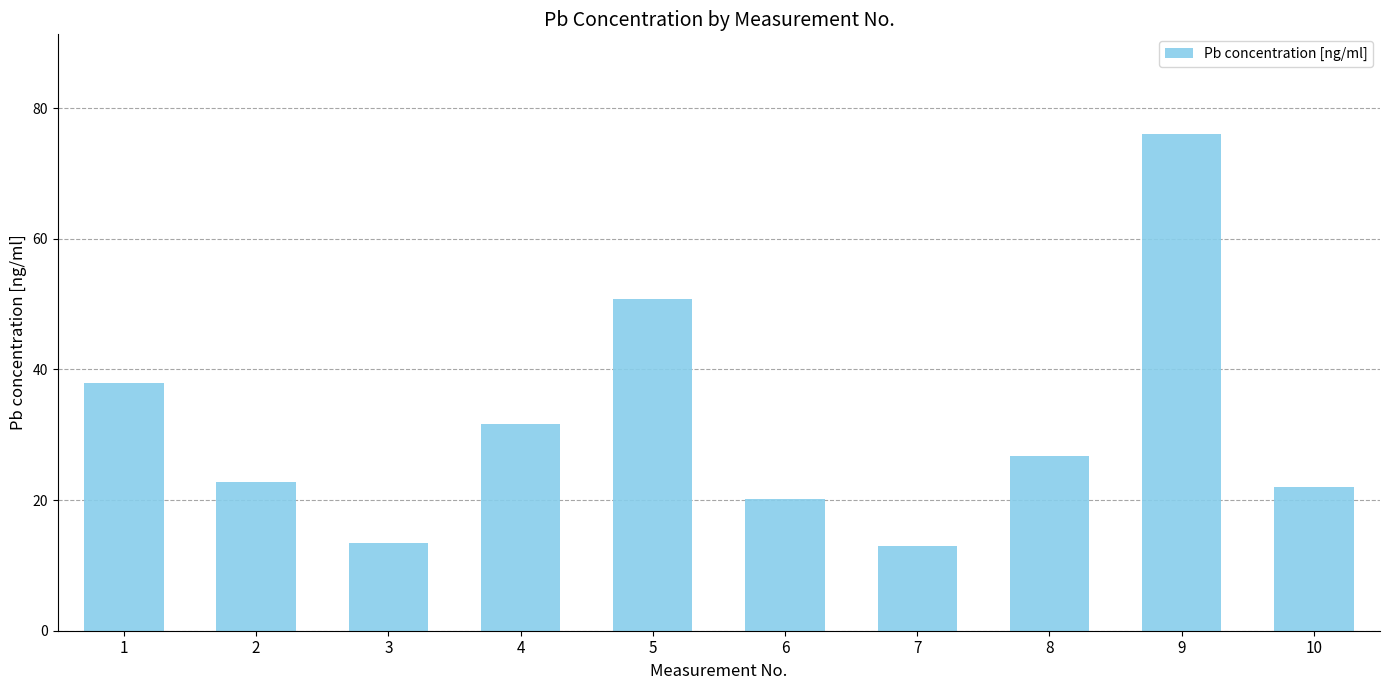

What is the sum of the values at 10 and 3?

35.4